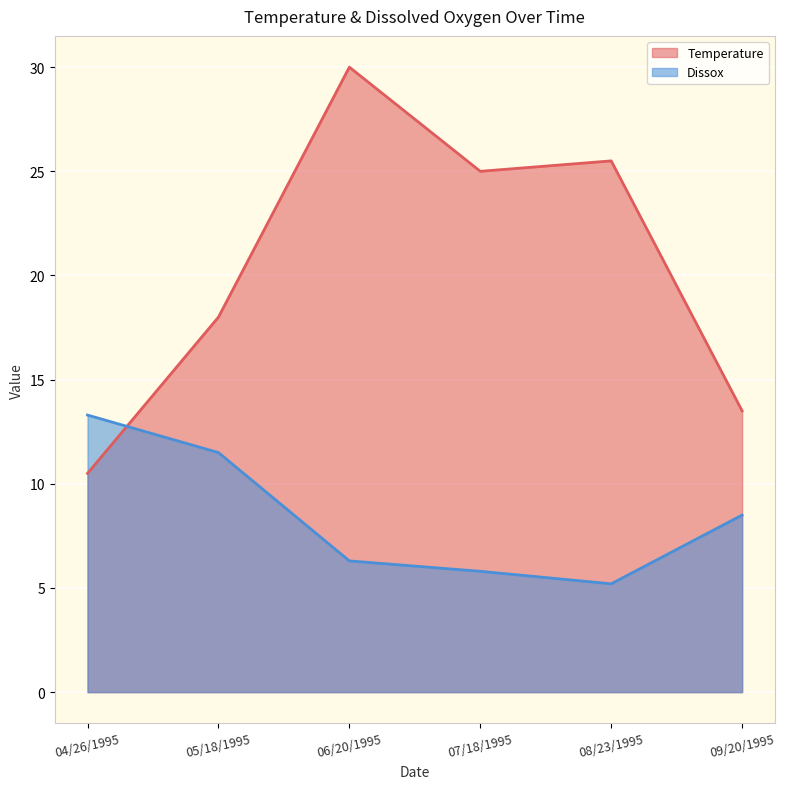

At which label is Temperature closest to 20?

05/18/1995